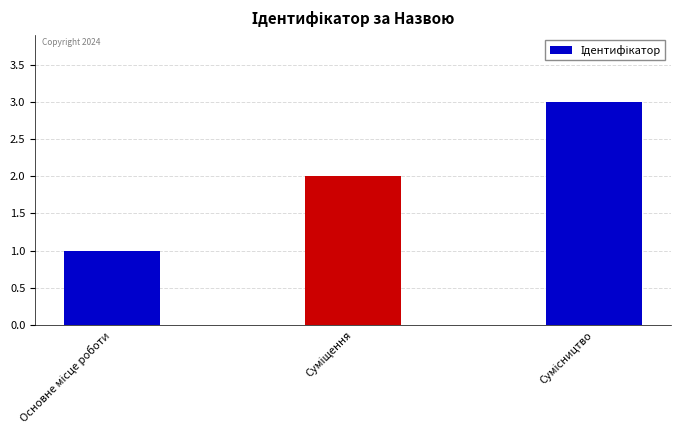

What is the maximum value shown in the chart?

3